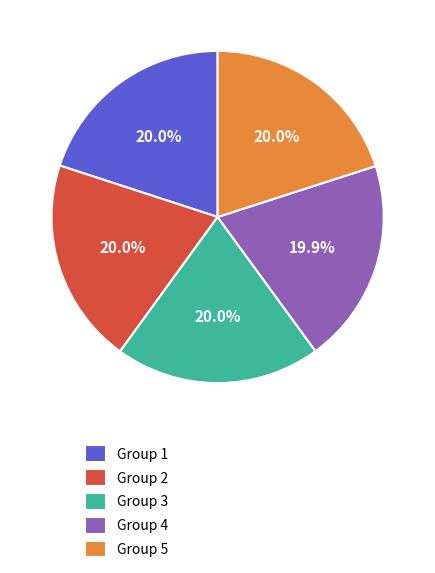

What is the ratio of the value at Group 2 to the value at Group 5?

1.0